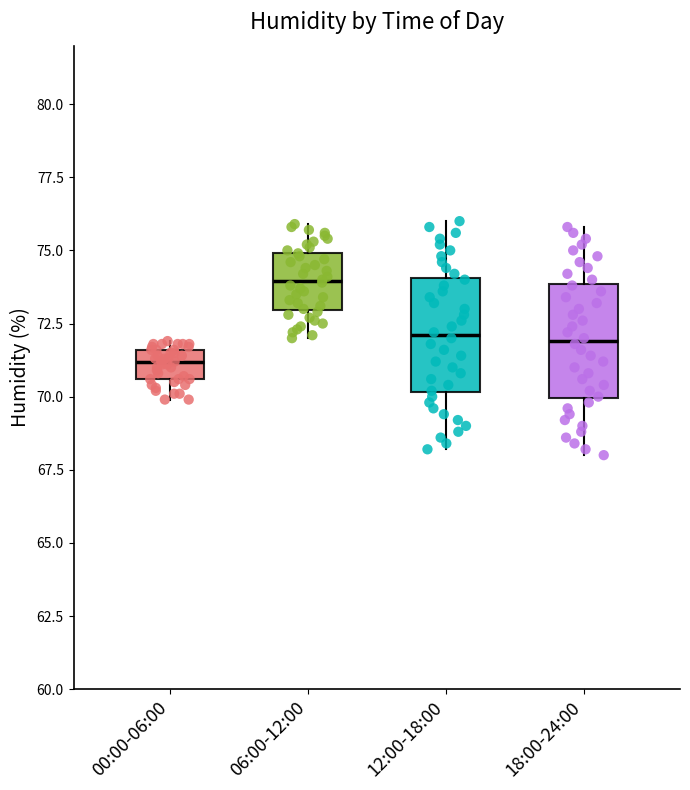

Which box has the highest median line?

06:00-12:00